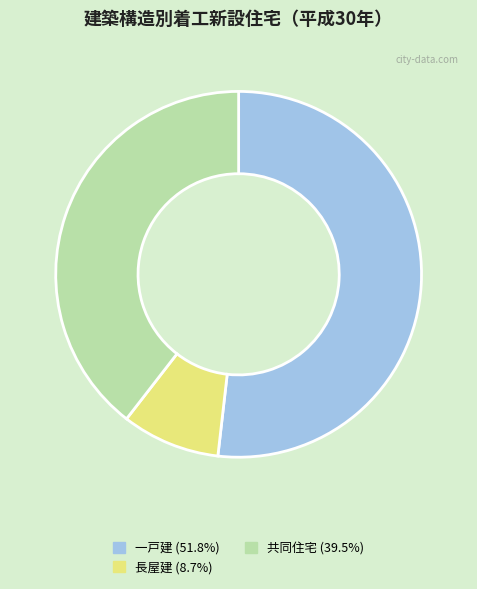

Which category has the biggest portion of the pie?

一戸建